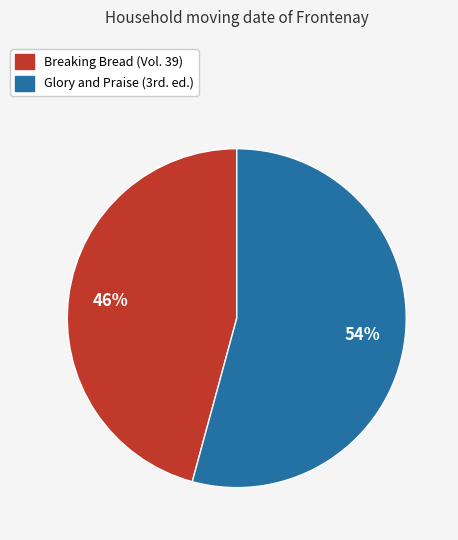

Which slice is the smallest?

Breaking Bread (Vol. 39)